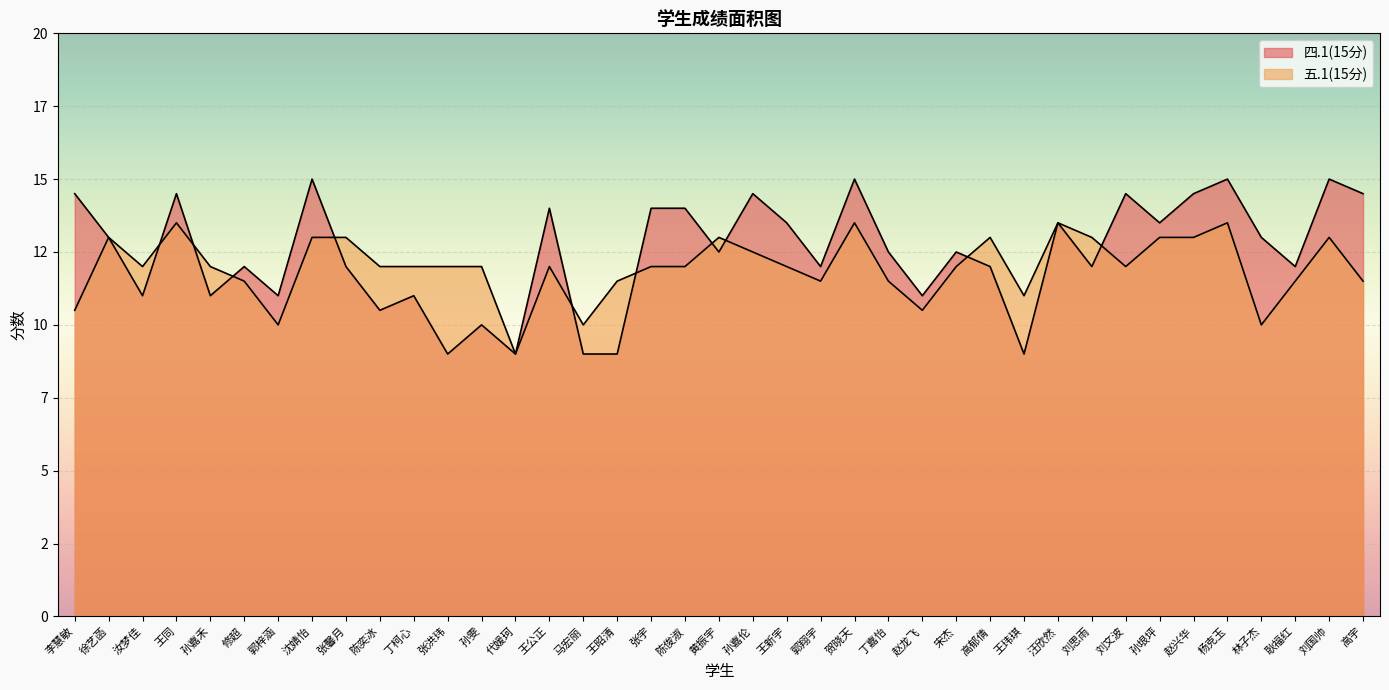

The value of 五.1(15分) at 张洪玮 is 12.0. True or false?

True